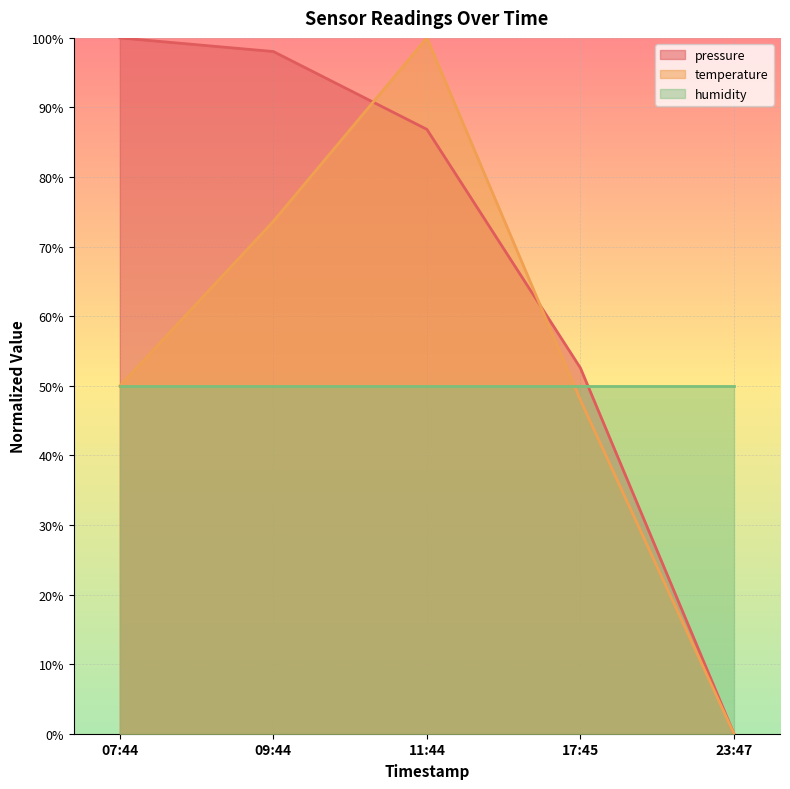

At how many categories does at least one series exceed 99?

2